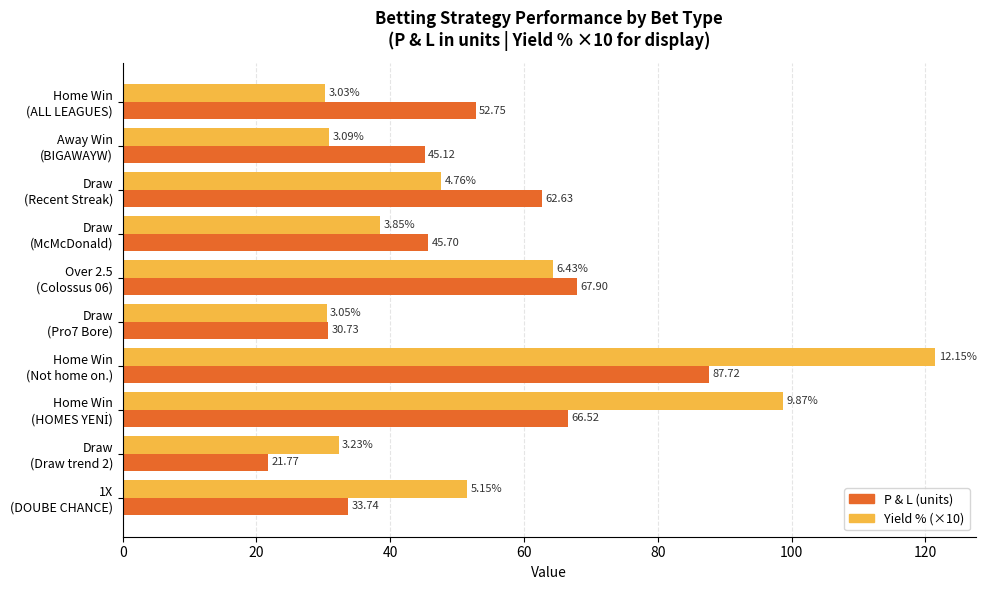

What is the difference between the maximum and second lowest values in the Yield % (×10) series?

91.0